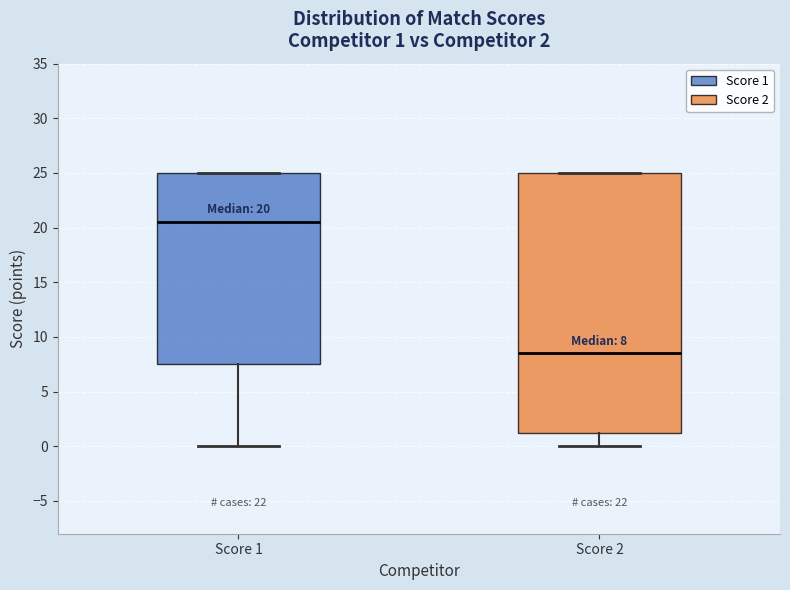

Which box's median line is the lowest?

Score 2